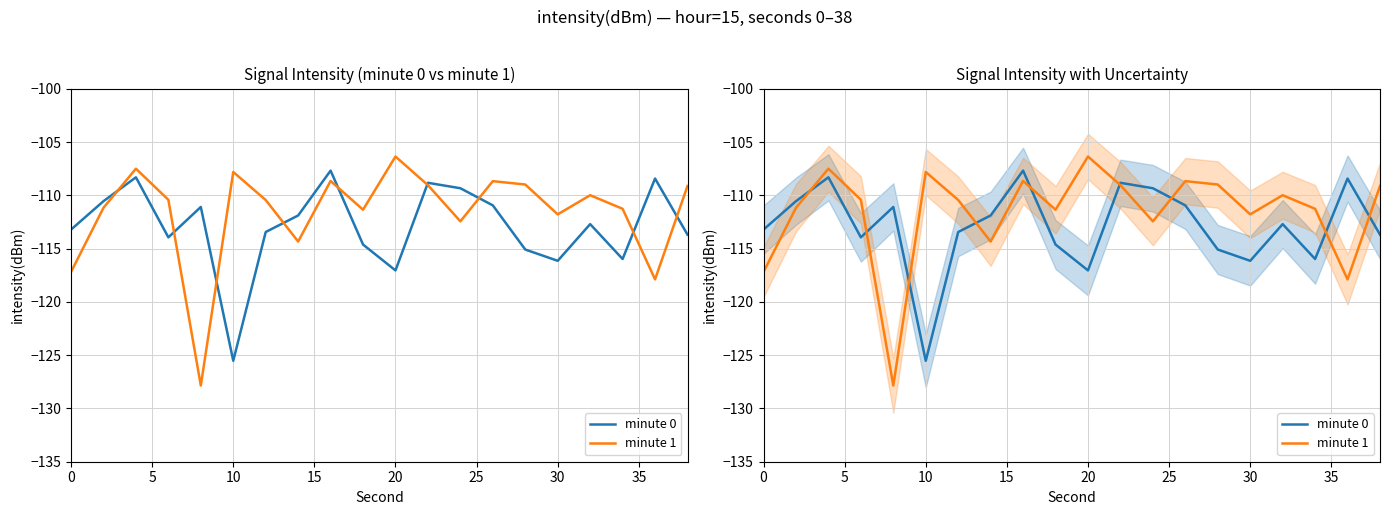

What is the greatest value displayed?

-106.4